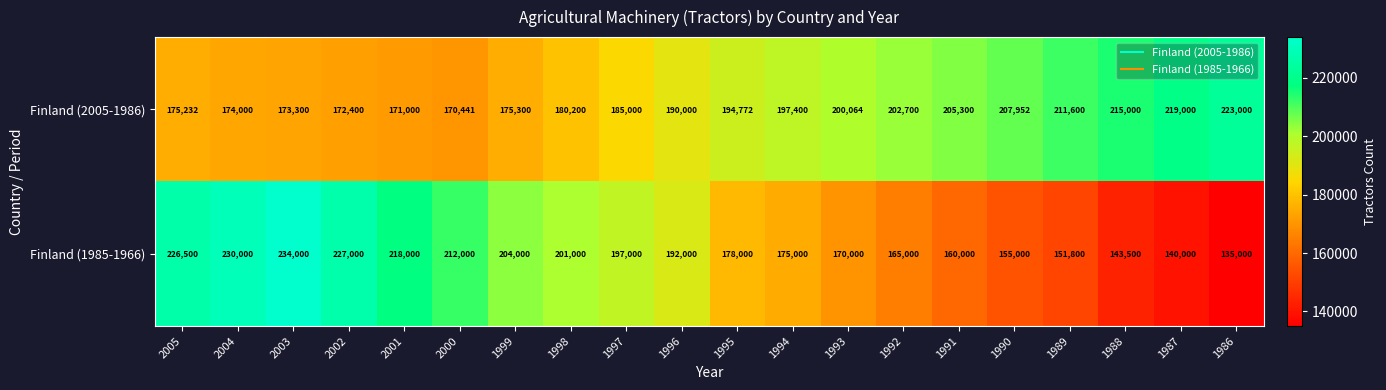

What is the difference between the Finland (1985-1966) values at 2000 and 2002?

15000